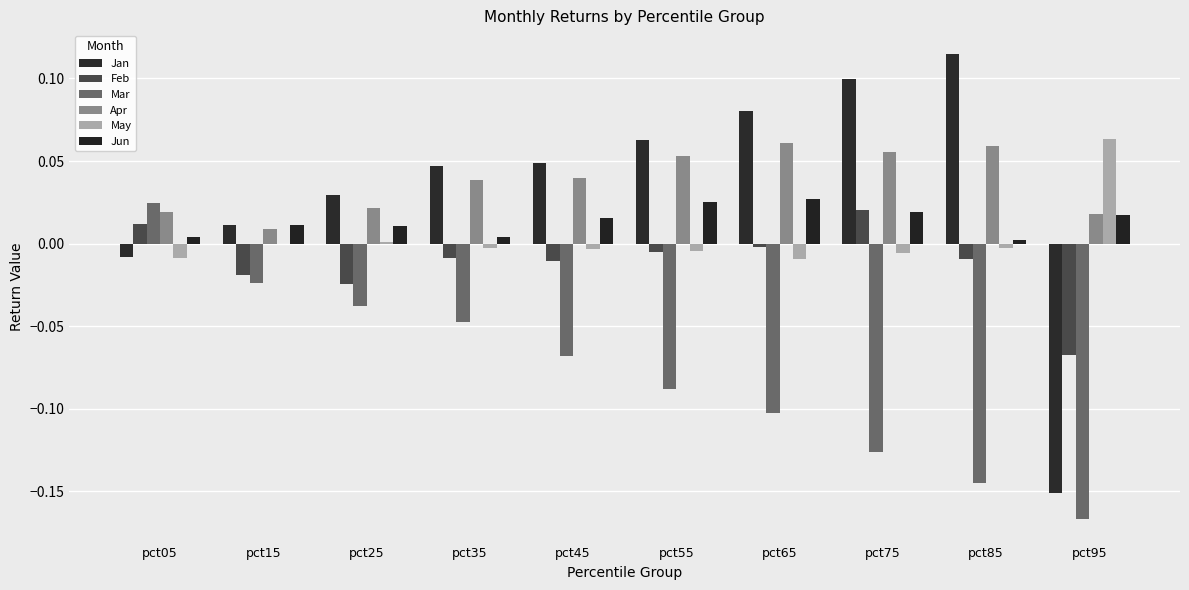

How many distinct data groups are displayed?

6